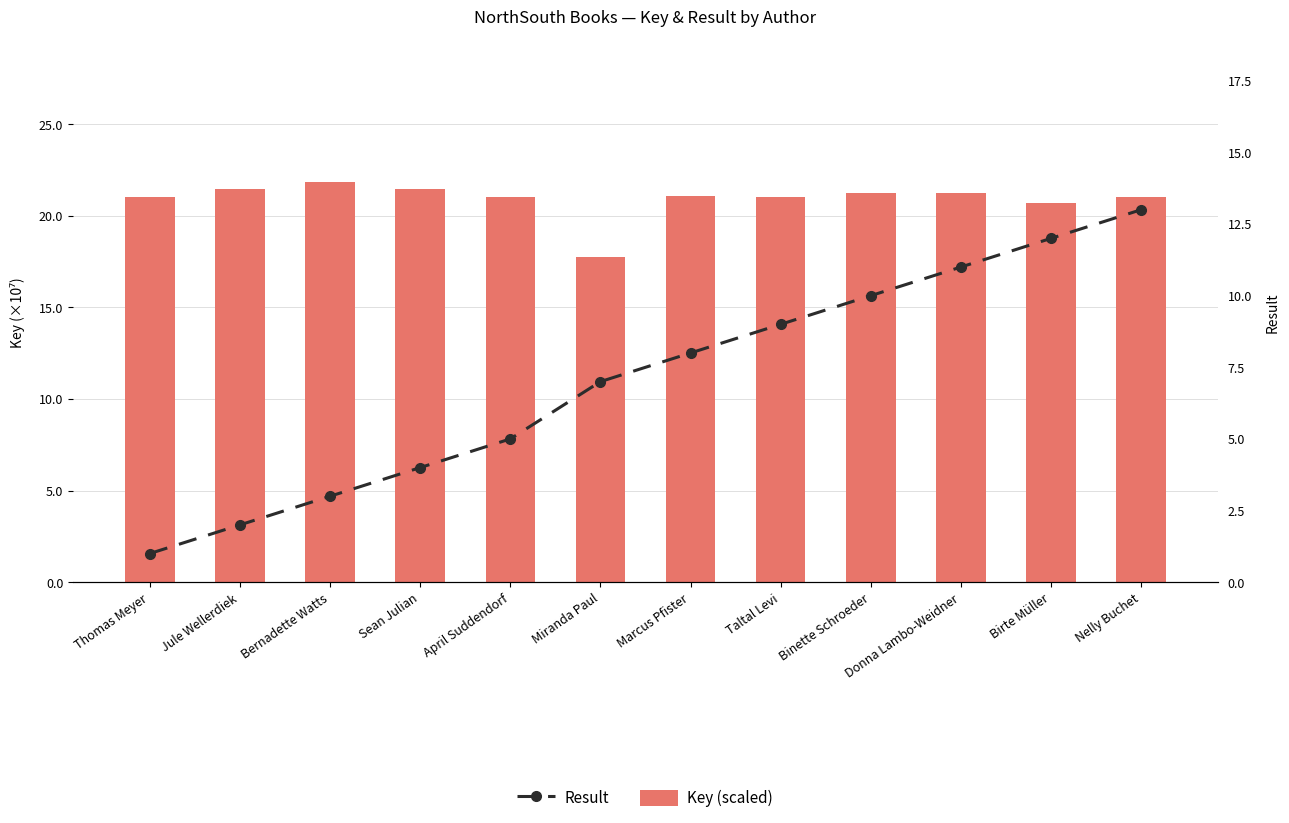

What is the minimum value shown in the chart?

1.0